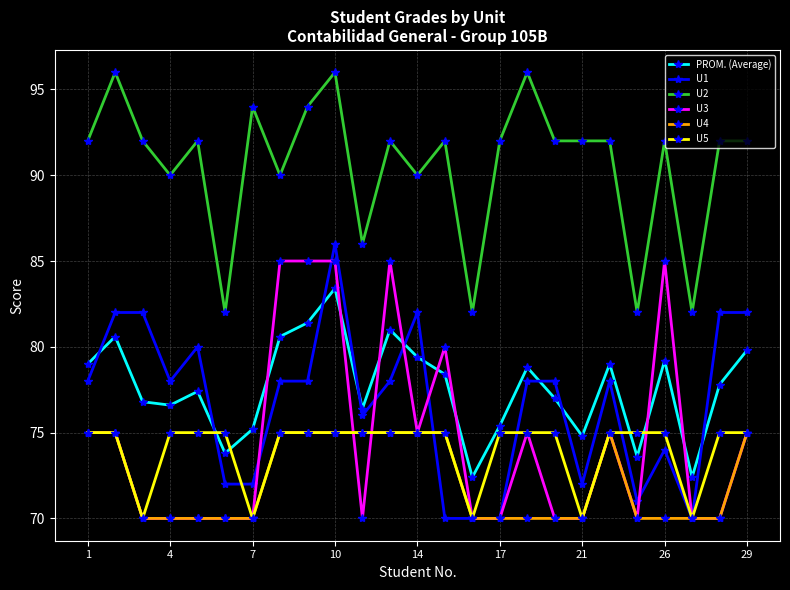

What is the greatest value displayed?

96.0